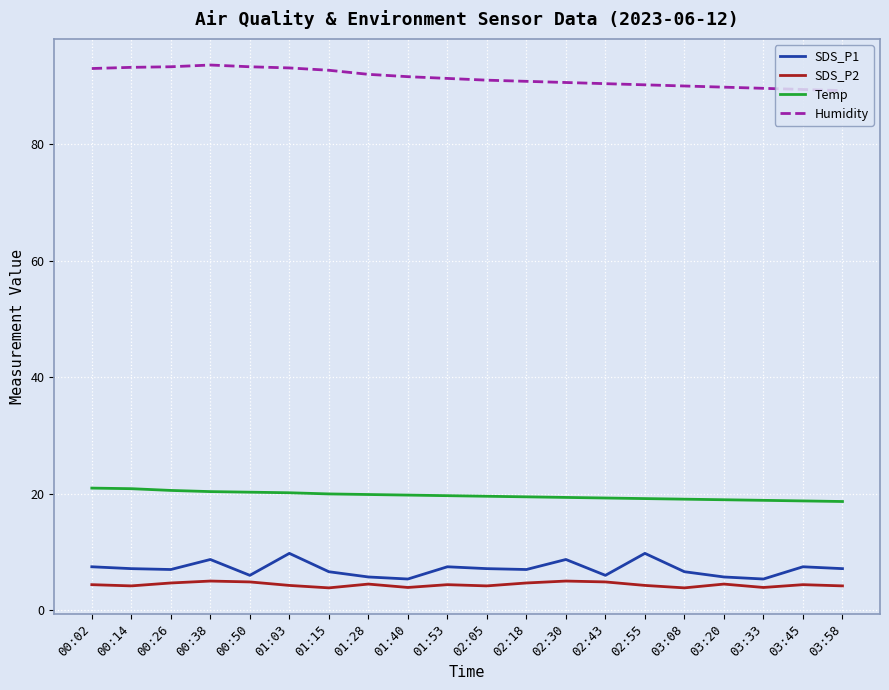

At which label does Temp first exceed 19?

00:02